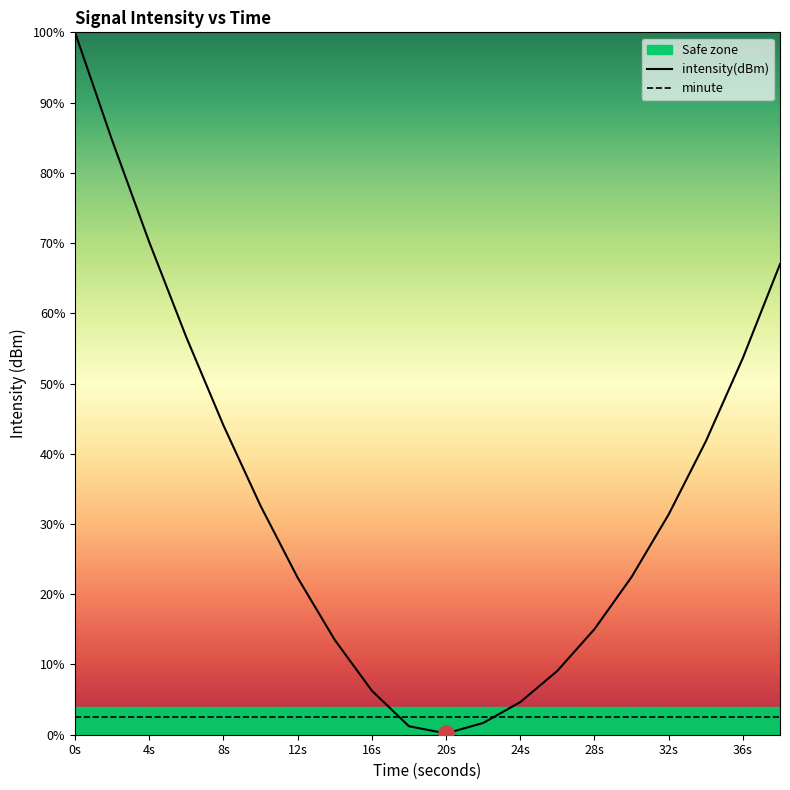

Which series reaches the minimum Y coordinate?

intensity(dBm)